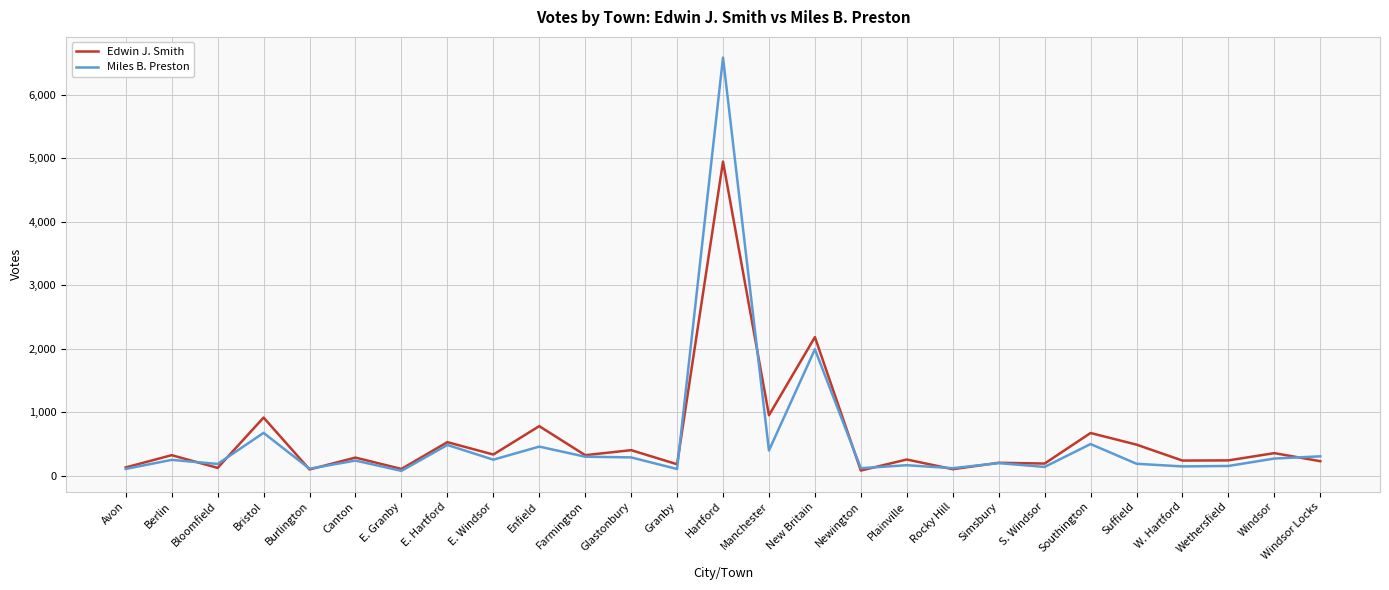

The value of Miles B. Preston at Canton is 242. True or false?

True